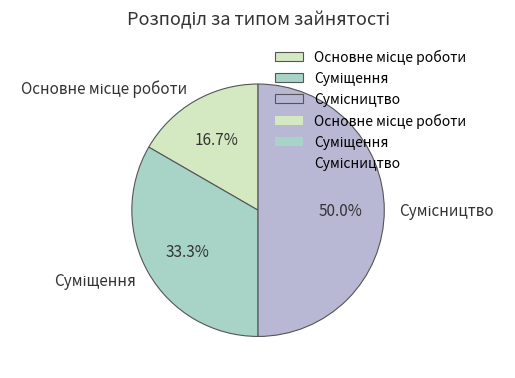

How many segments does this pie chart have?

3